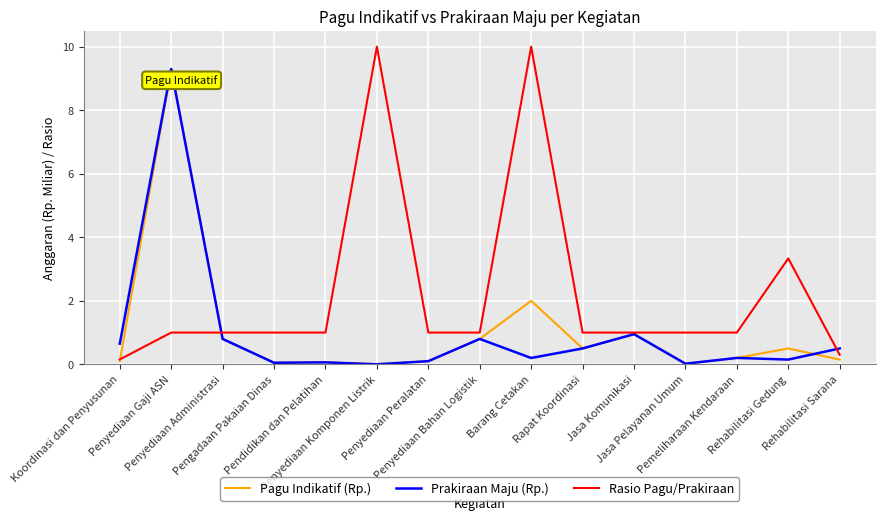

What are all the series names shown in the legend?

Pagu Indikatif (Rp.), Prakiraan Maju (Rp.), Rasio Pagu/Prakiraan